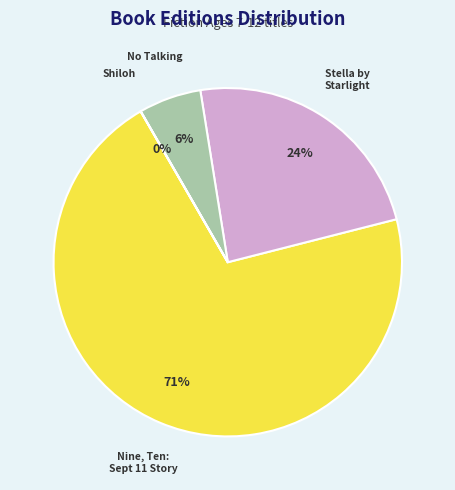

To the nearest percent, what is the average slice percentage?

25%